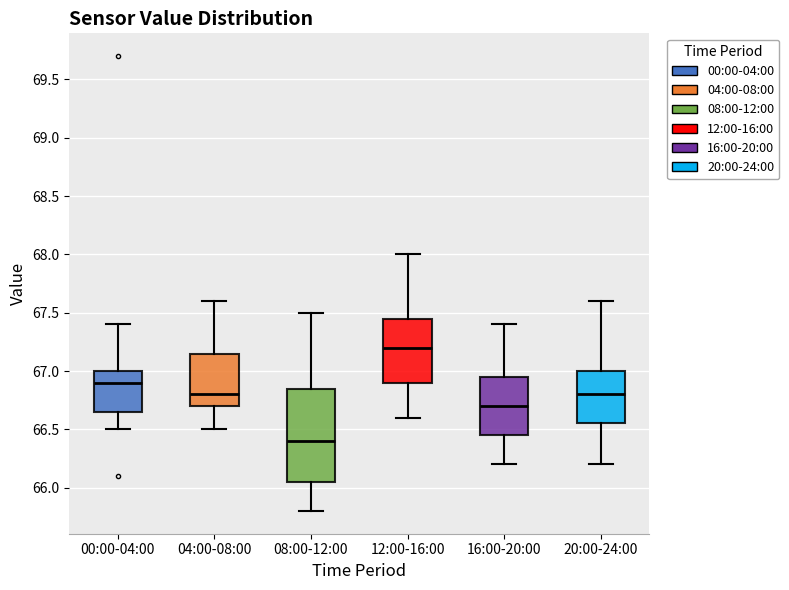

Which box's median line is the lowest?

08:00-12:00